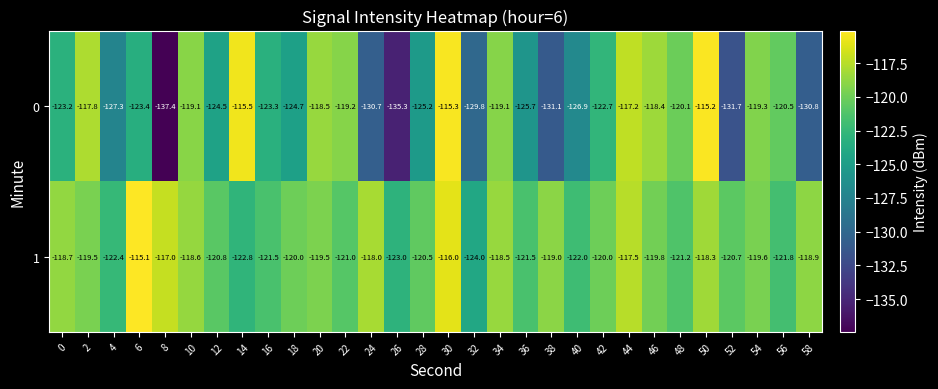

What is the sum of all 1 values?

-3597.2